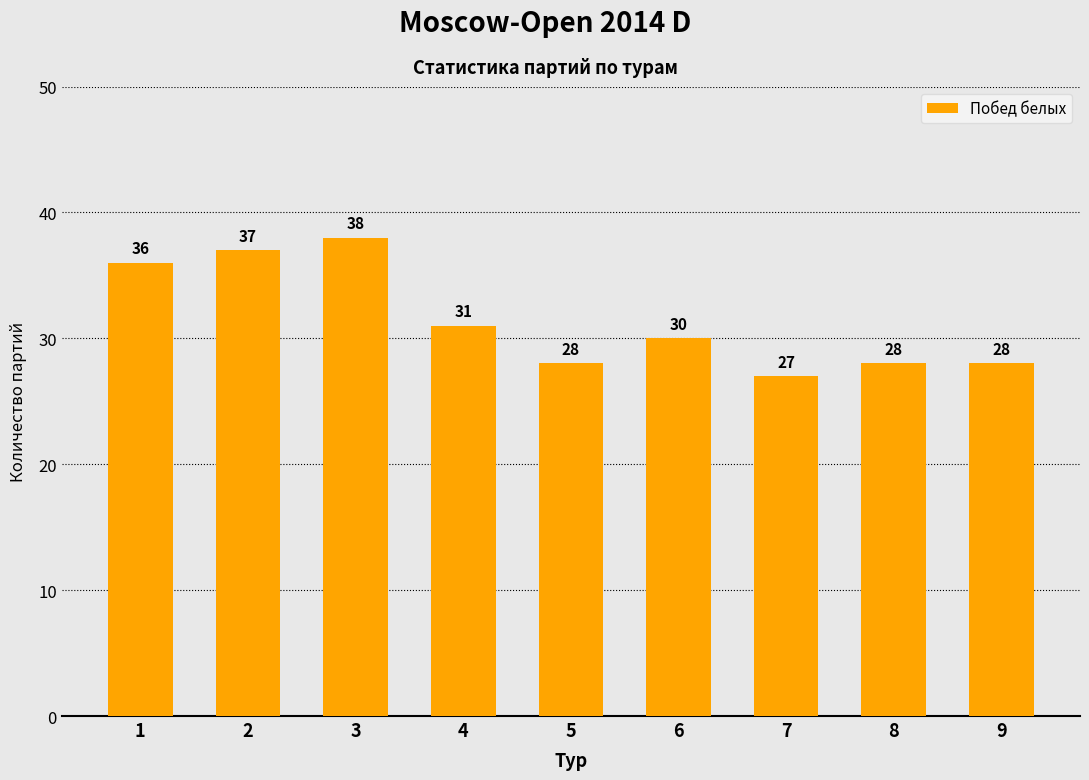

How many bars are there in total?

9